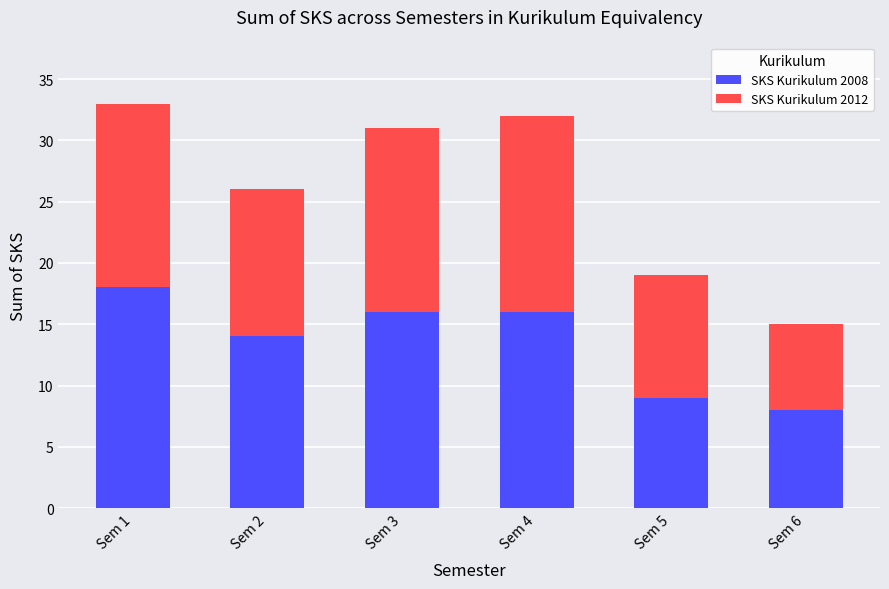

What is the lowest value of the SKS Kurikulum 2008 series?

8